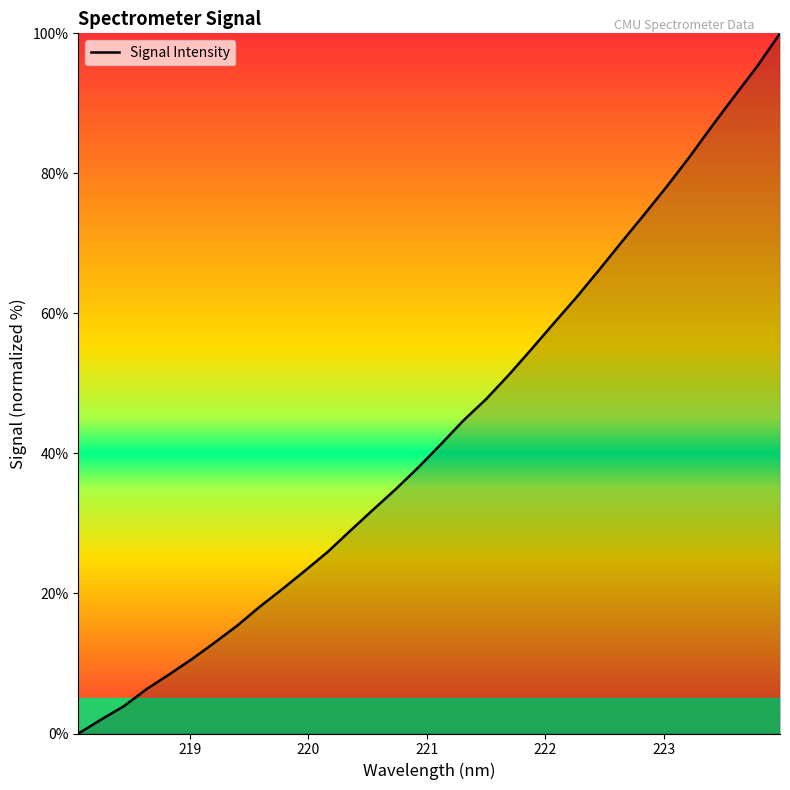

What is the greatest value displayed?

100.0